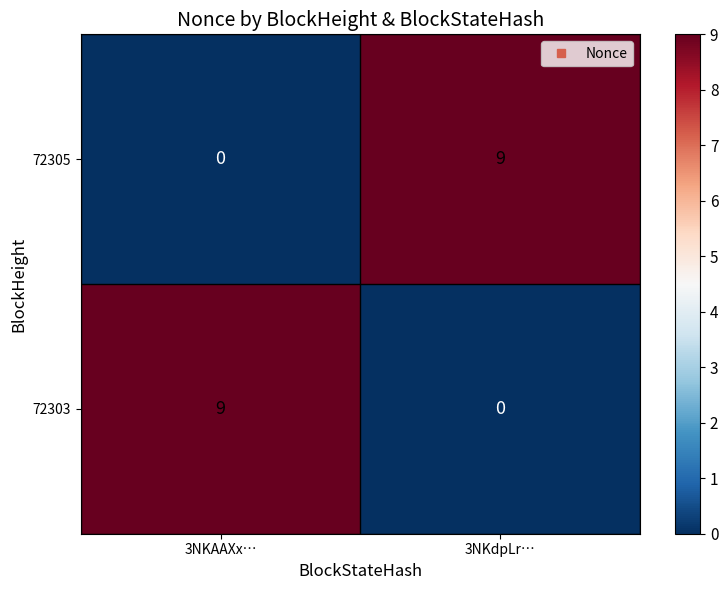

What is the sum of the 72305 values at 3NKAAXx… and 3NKdpLr…?

9